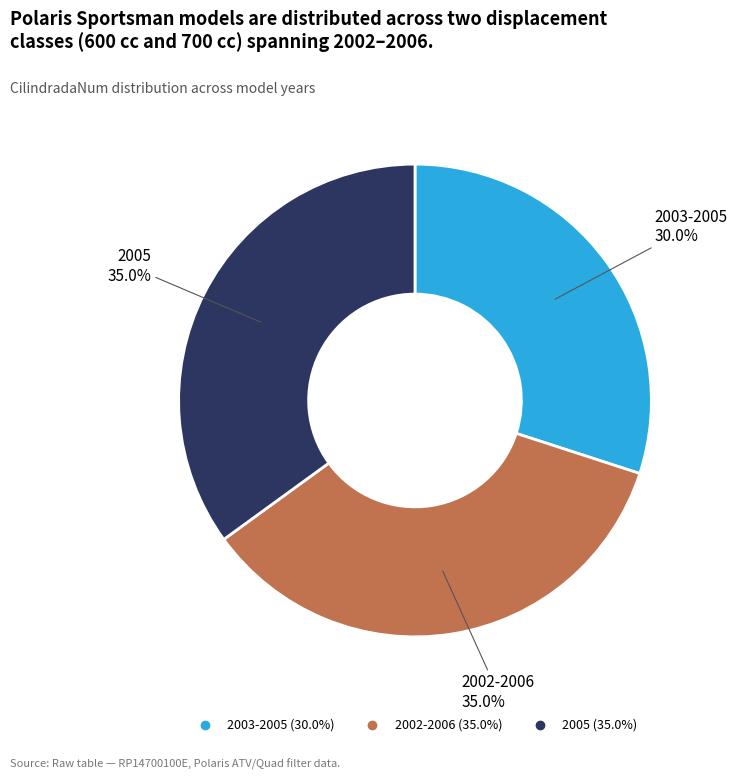

Is there any slice that represents more than half of the pie?

No